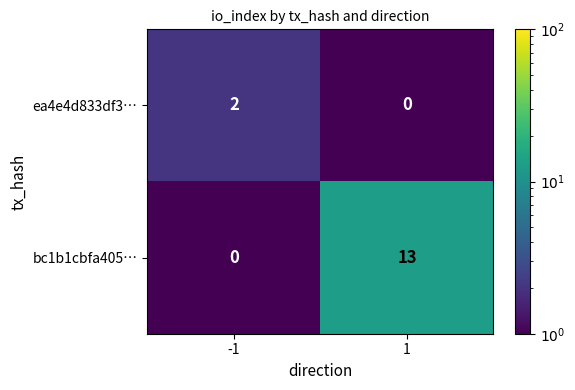

The value of ea4e4d833df3… at 1 is 0. True or false?

True